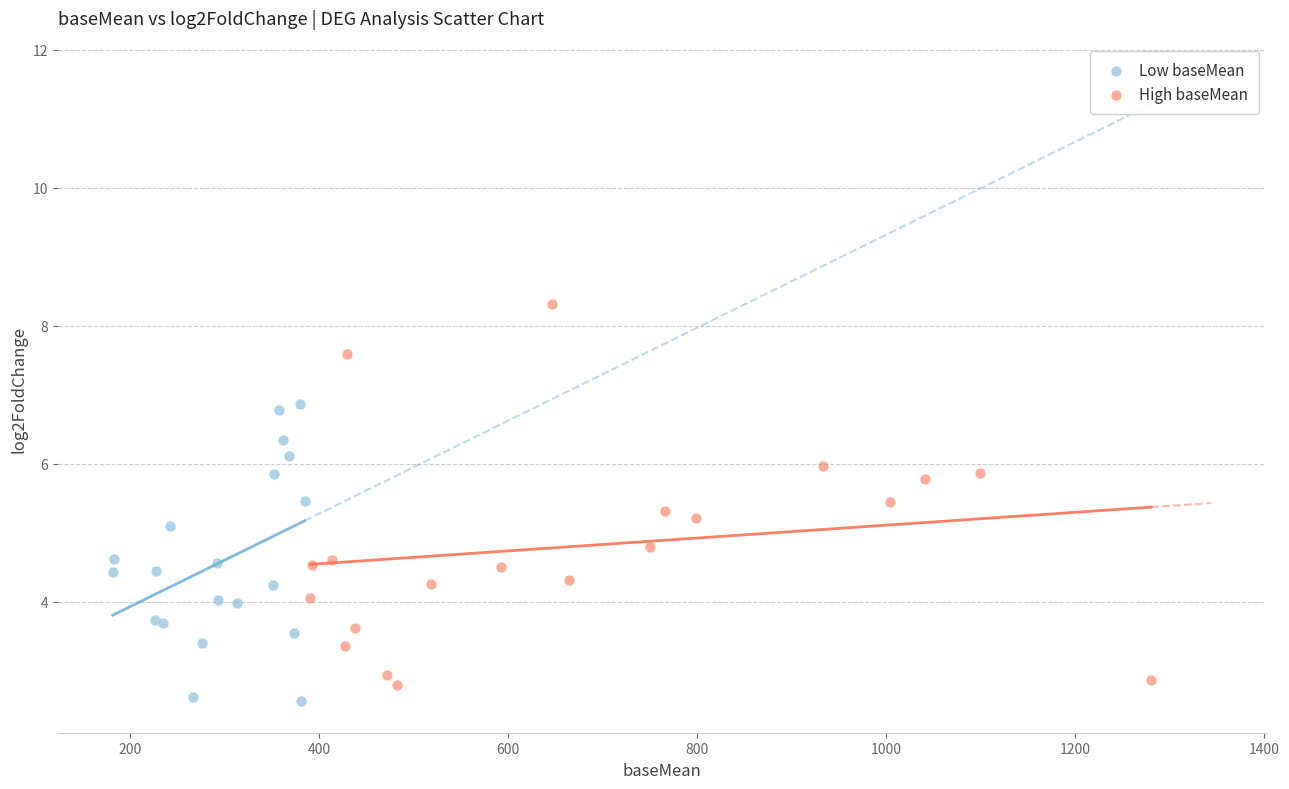

Which series contains the lowest Y value?

Low baseMean